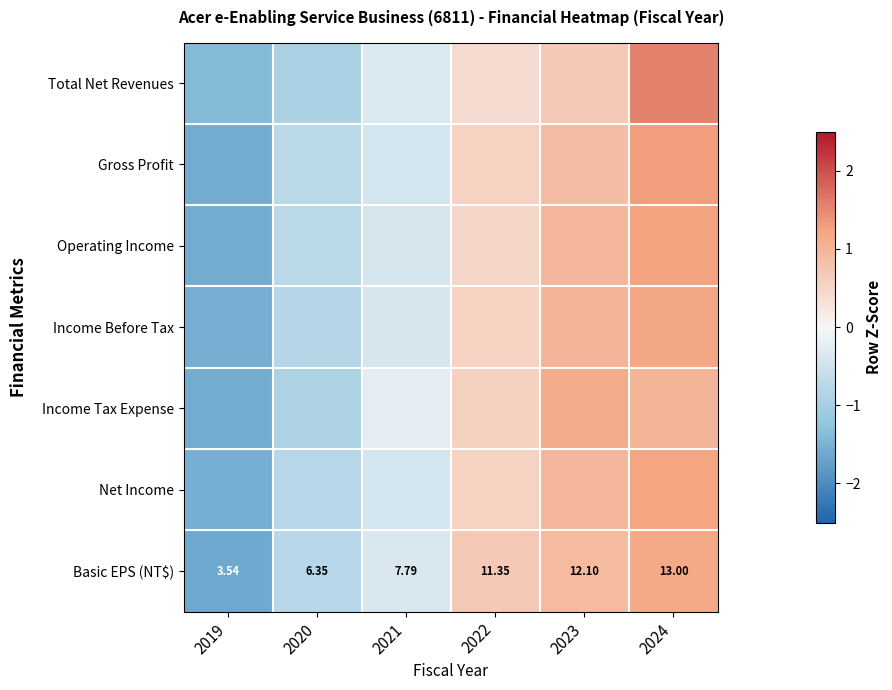

What is the greatest value displayed?

1.6